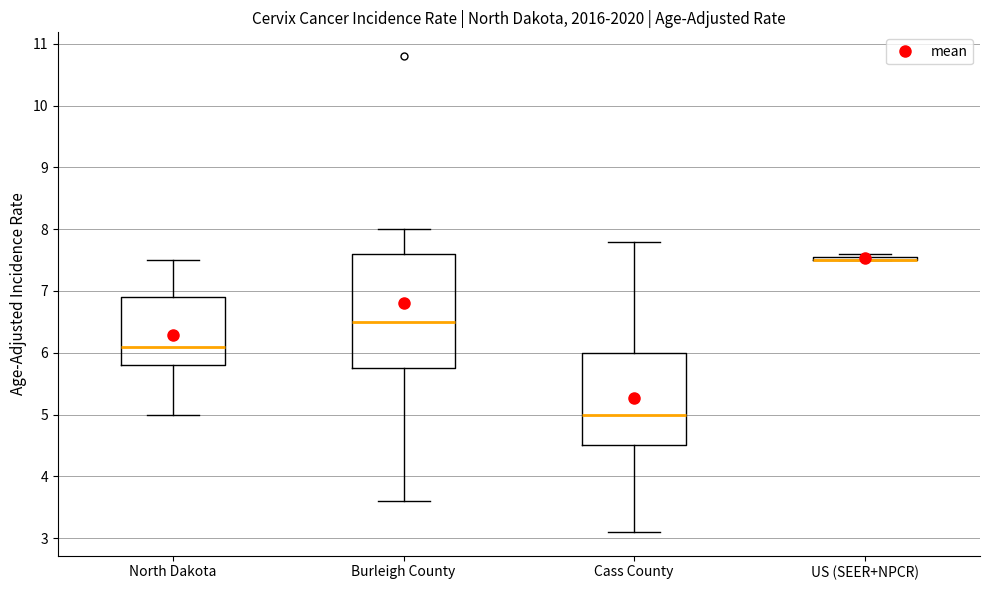

Which box is the tallest, from its lower edge to its upper edge?

Burleigh County